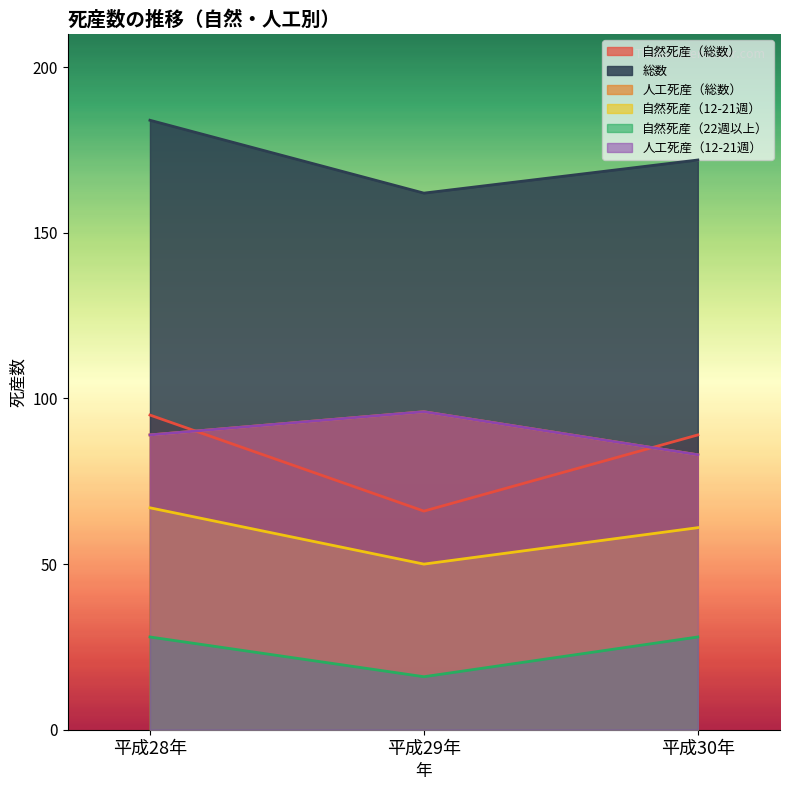

At 平成28年, list the series in order from largest to smallest.

総数, 自然死産（総数）, 人工死産（総数）, 人工死産（12-21週）, 自然死産（12-21週）, 自然死産（22週以上）